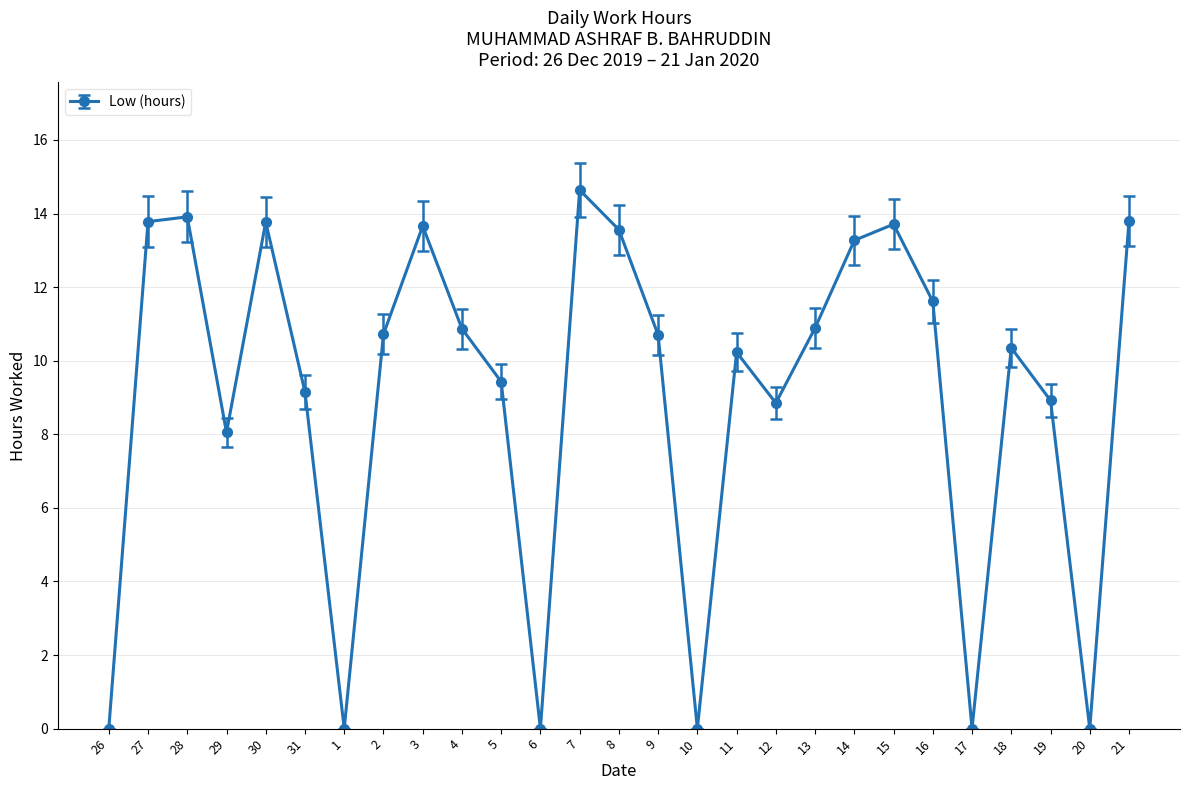

At which label does the data first exceed 10?

27